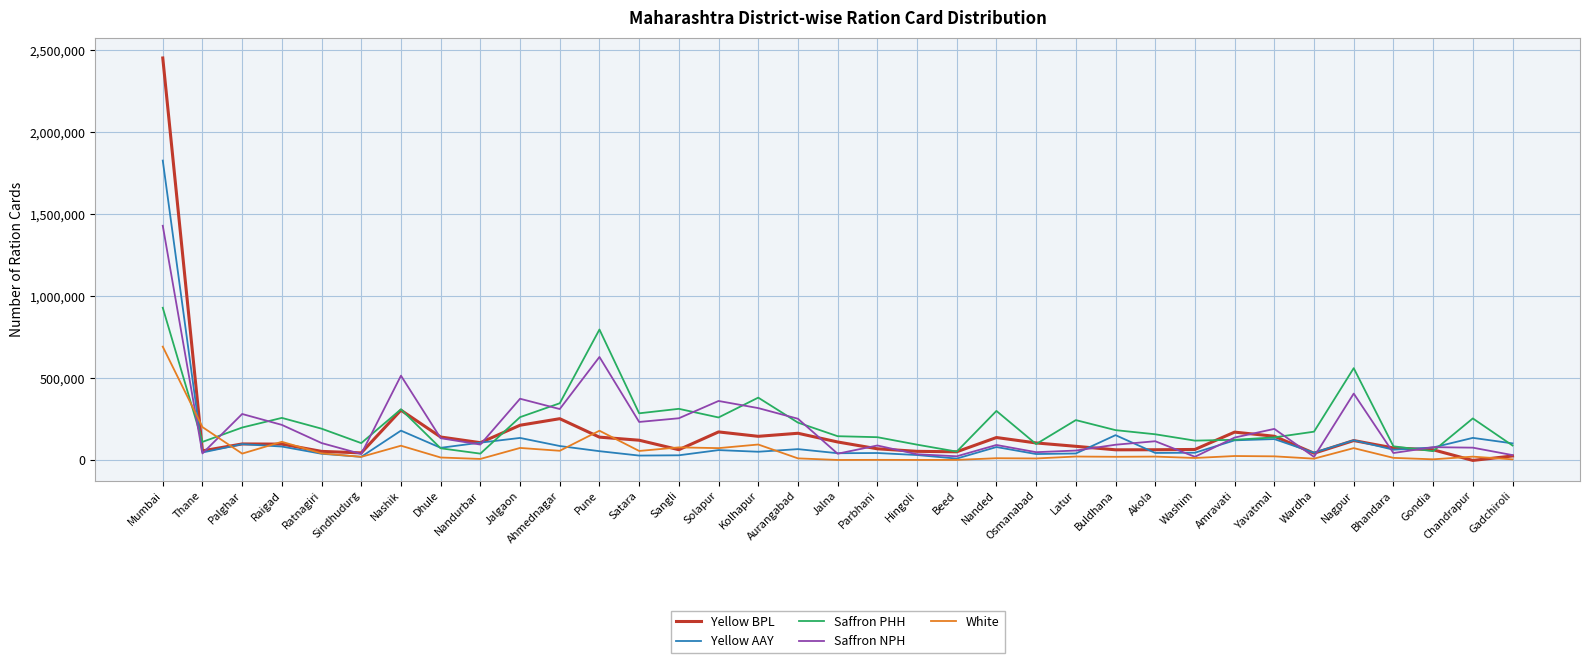

At which category does Saffron PHH reach its first local valley?

Thane